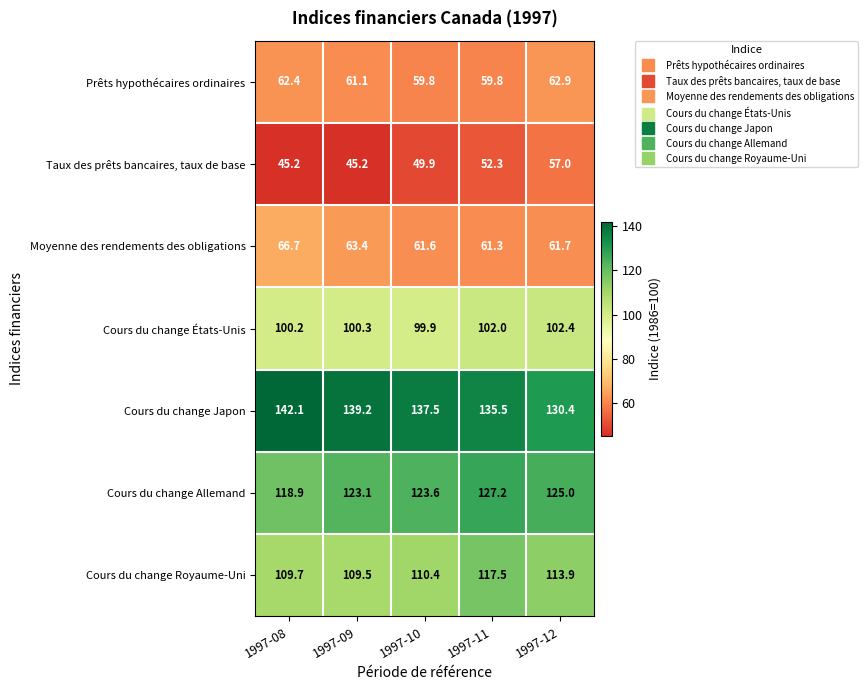

What is the greatest value displayed?

142.1